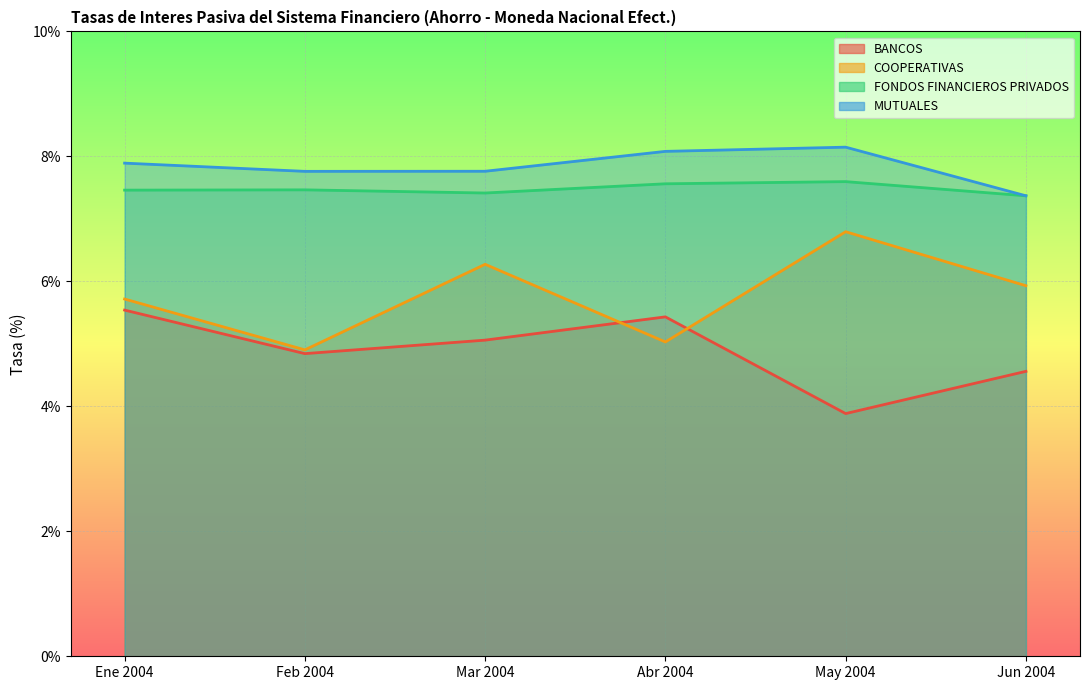

What is the sum of the FONDOS FINANCIEROS PRIVADOS values at Feb 2004 and Jun 2004?

14.8